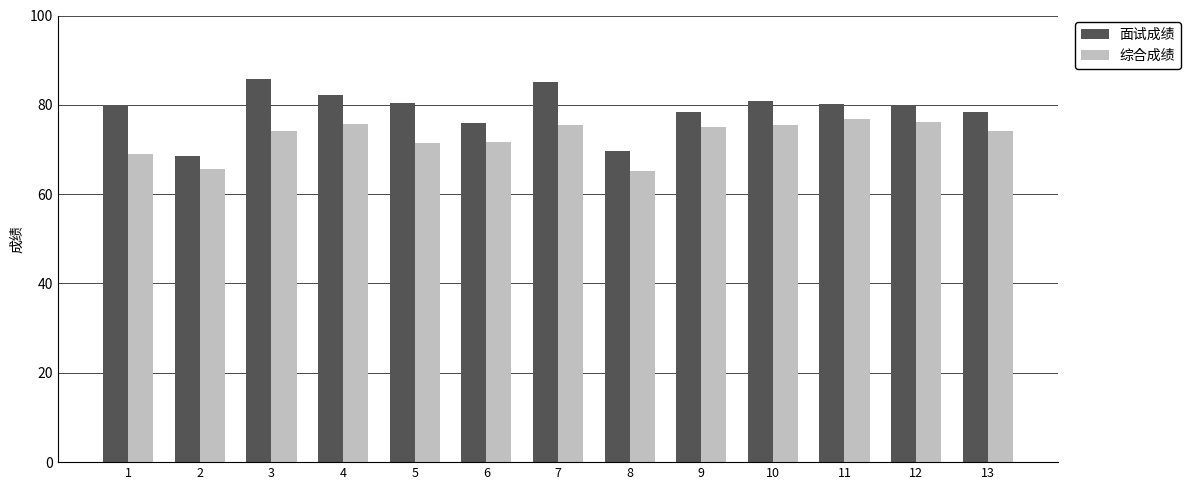

Is the value of 综合成绩 at 3 greater than the value of 面试成绩 at 9?

No